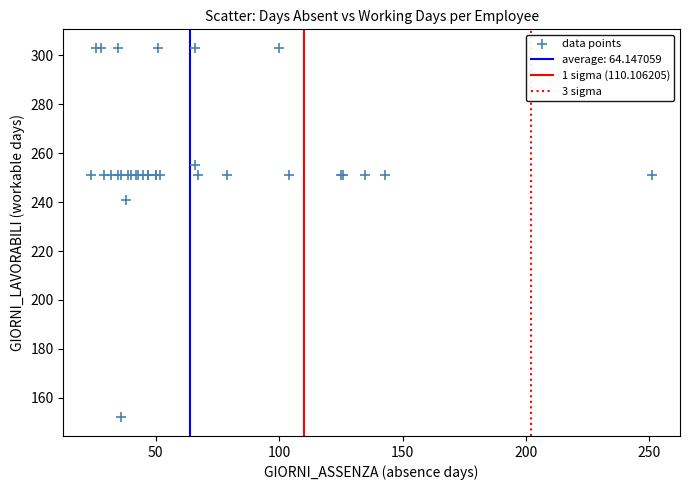

What Y value in the scatter plot is closest to 227?

241